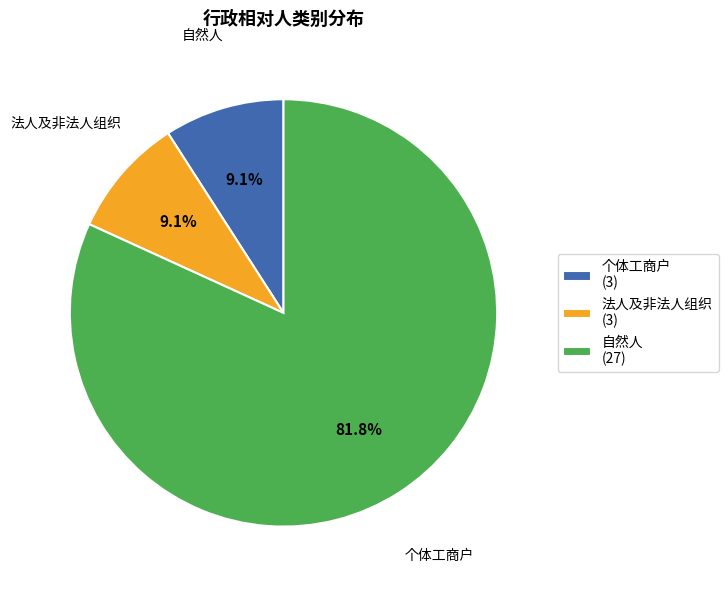

The 个体工商户 slice represents 17% of the pie. True or false?

False